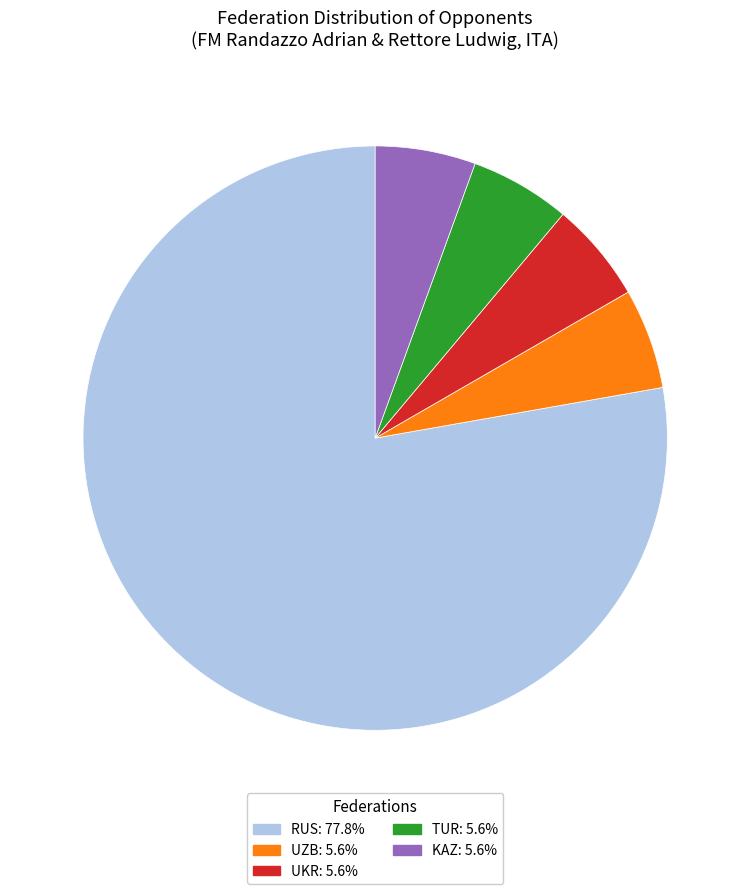

Is there any slice that represents more than half of the pie?

Yes